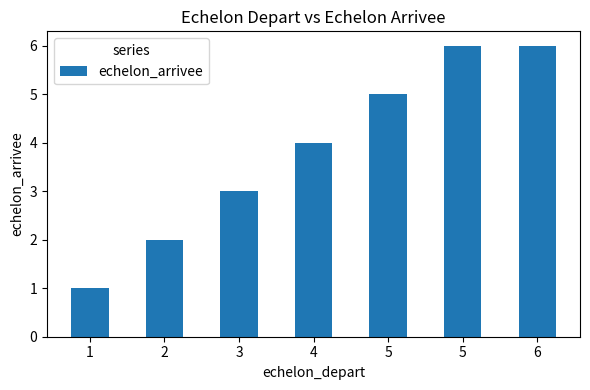

How many series are shown in this chart?

1